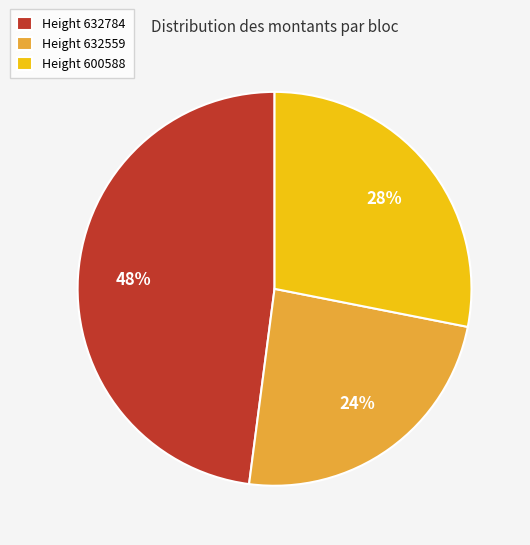

Does Height 632559 account for over 50% of the chart?

No